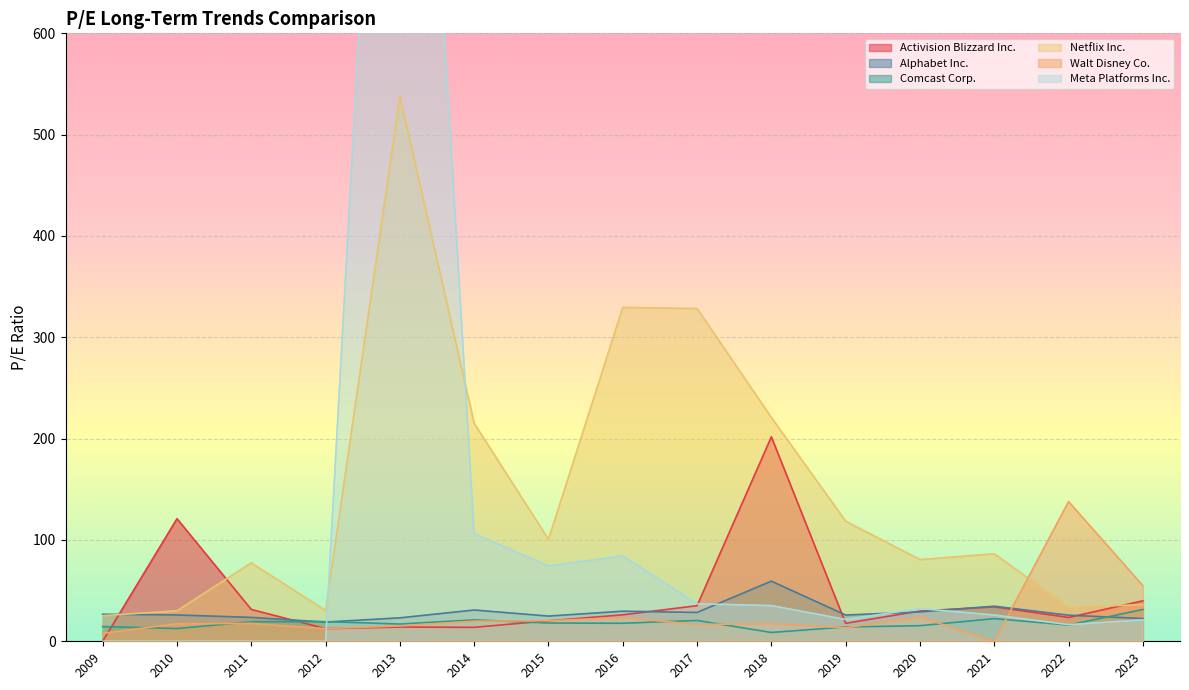

How many values in Activision Blizzard Inc. are above zero?

14